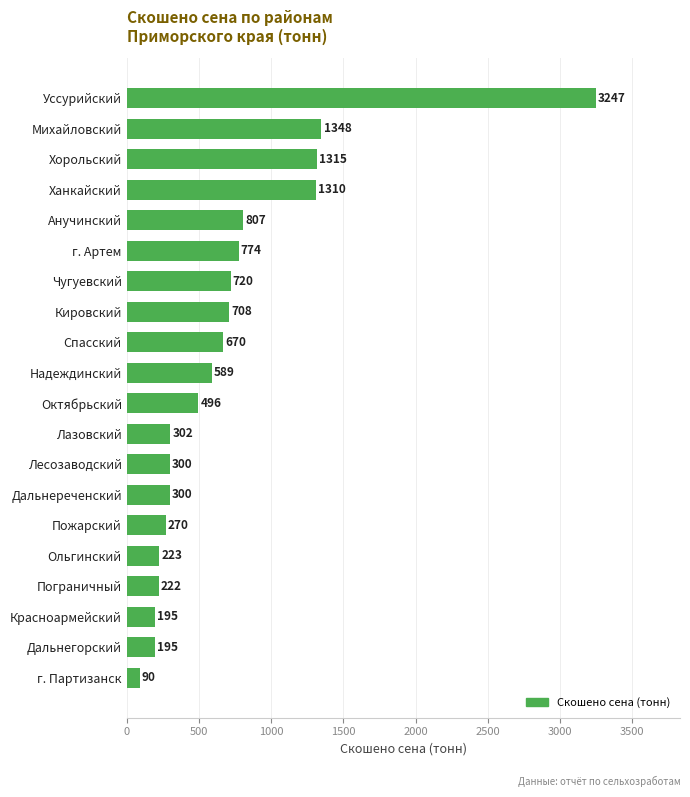

What is the difference between the second highest and second lowest values?

1153